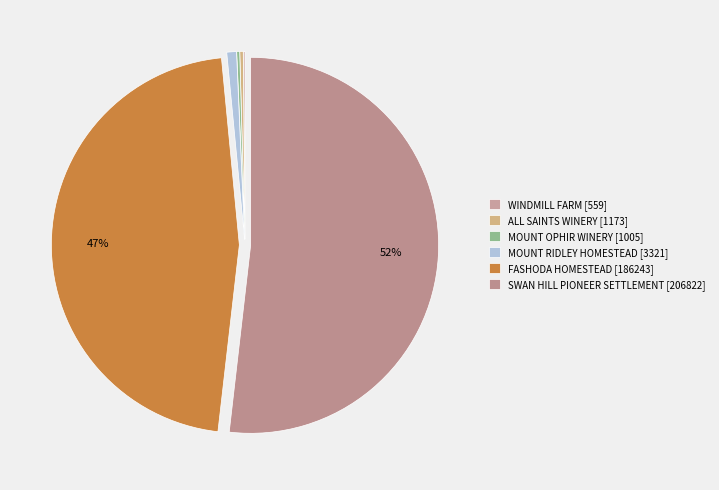

What percentage is the SWAN HILL PIONEER SETTLEMENT slice, to the nearest percent?

52%